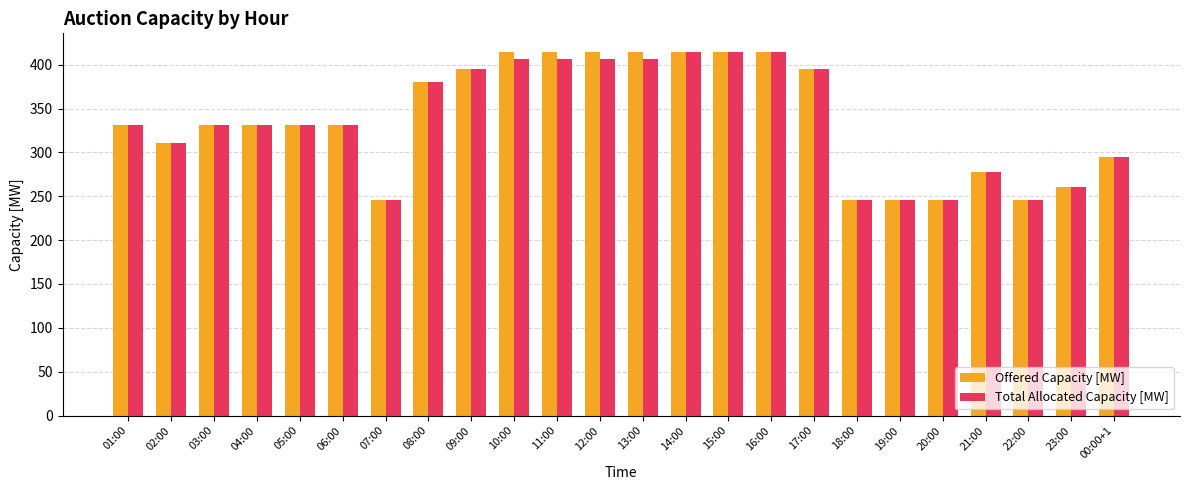

What is the average value of the Total Allocated Capacity [MW] series?

336